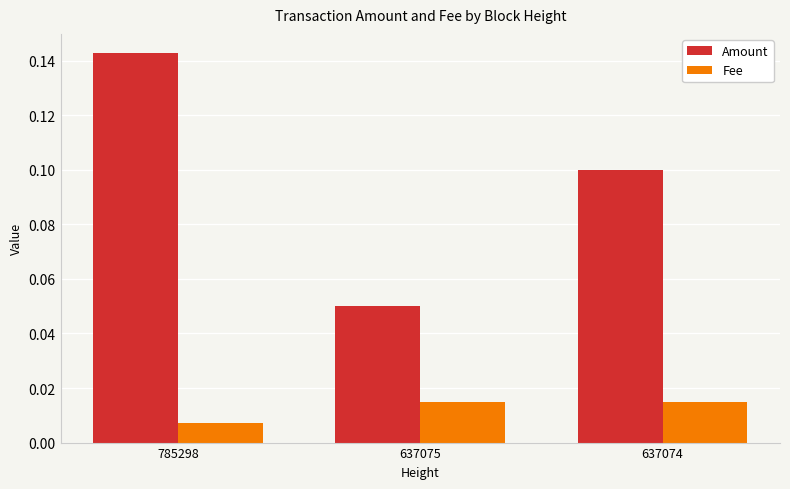

Between 785298 and 637075, which series saw the biggest shift?

Amount